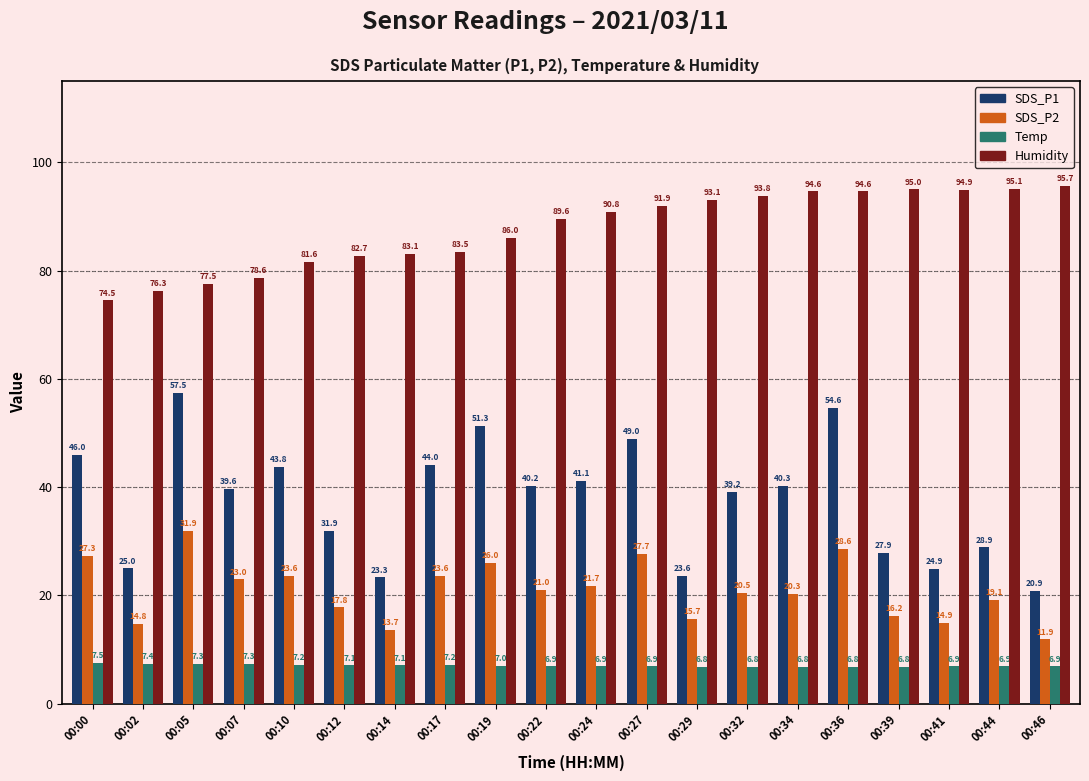

What is the maximum value for Humidity?

95.7